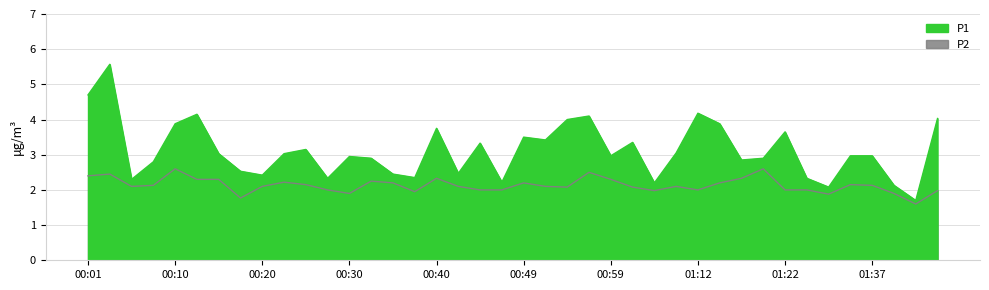

Where is P2 nearest to the value 2?

00:27